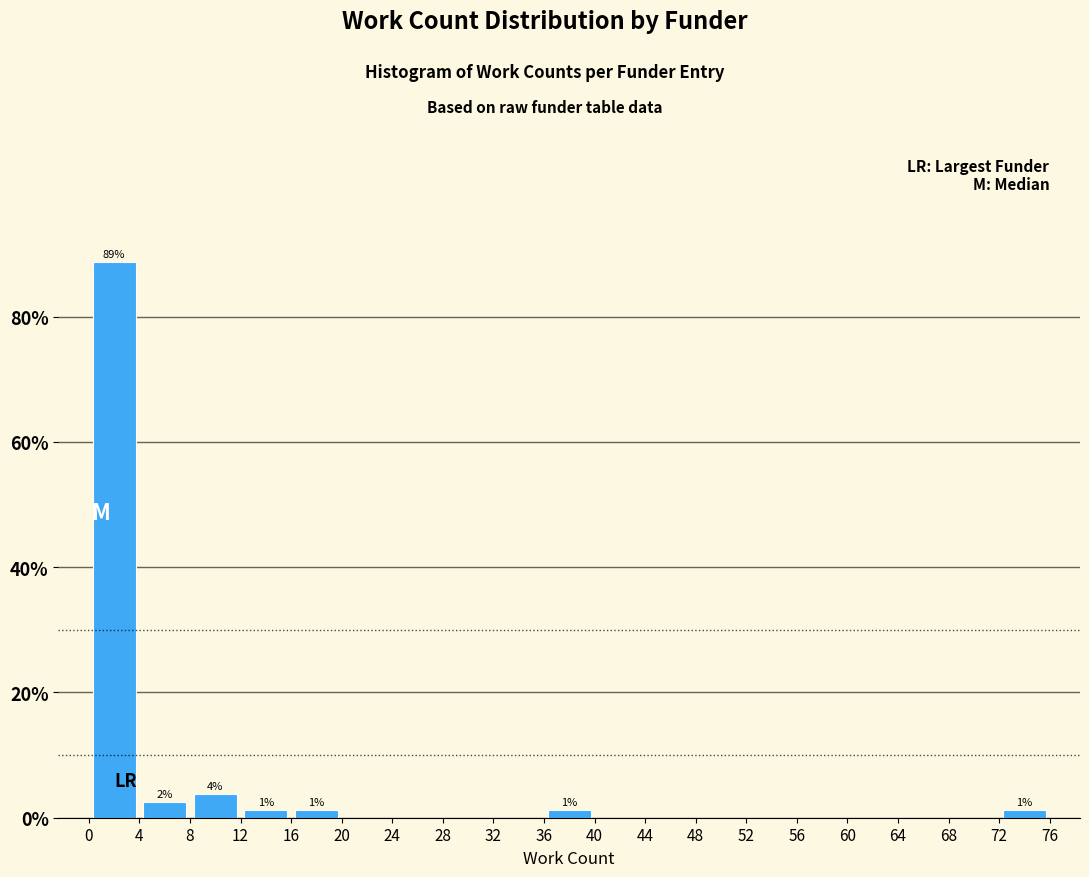

Which range on the x-axis has the tallest bar?

0 to 4